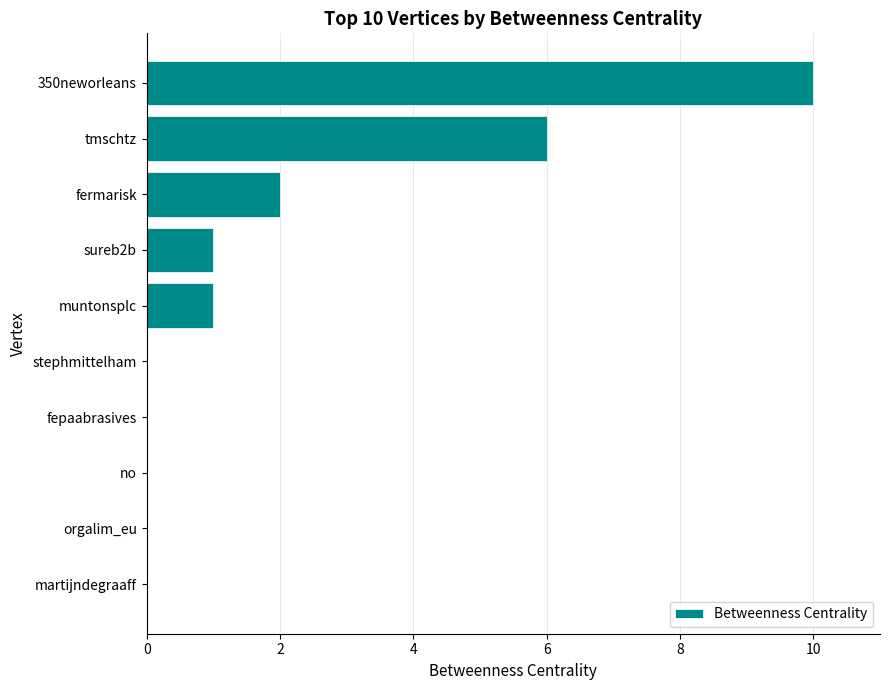

True or false: the data shows 0 at orgalim_eu.

True